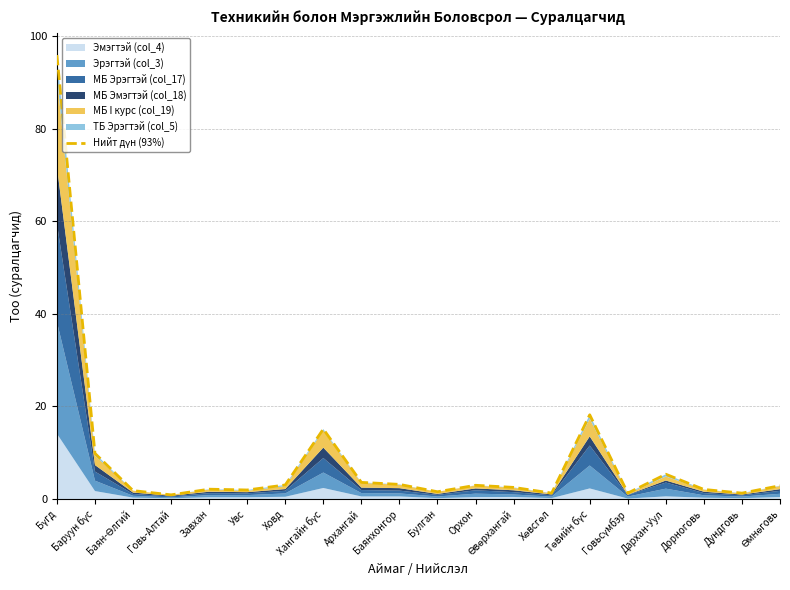

List the labels in order of value, smallest first.

Говь-Алтай, Дундговь, Говьсүмбэр, Хөвсгөл, Булган, Баян-Өлгий, Увс, Дорноговь, Завхан, Өвөрхангай, Өмнөговь, Орхон, Ховд, Баянхонгор, Архангай, Дархан-Уул, Баруун бүс, Хангайн бүс, Төвийн бүс, Бүгд